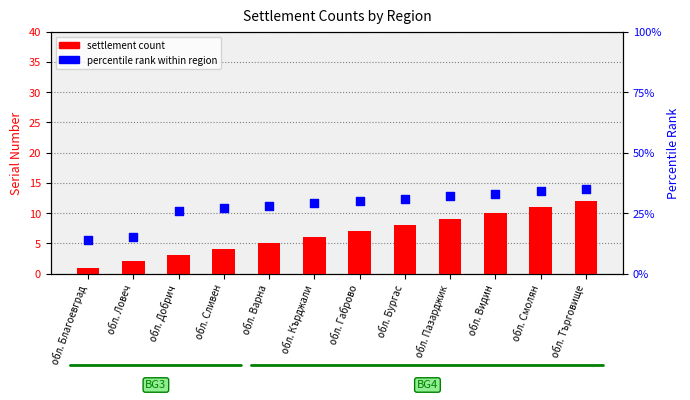

What is the total value across all series at обл. Смолян?

45